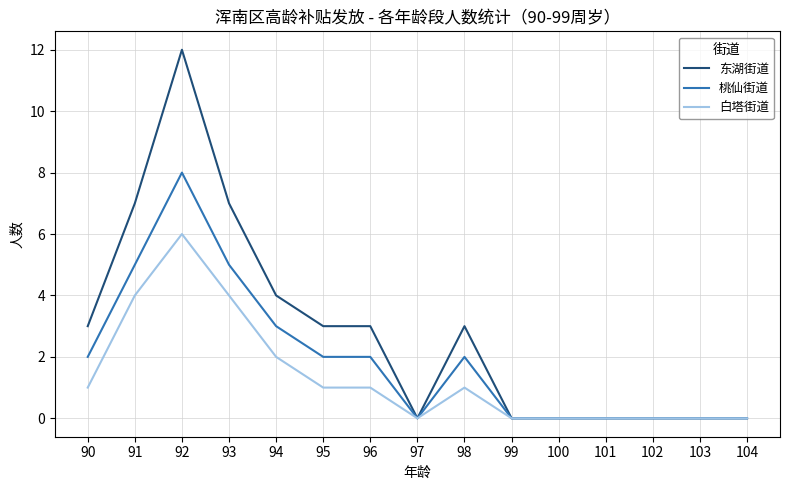

How many lines are shown in the chart?

3